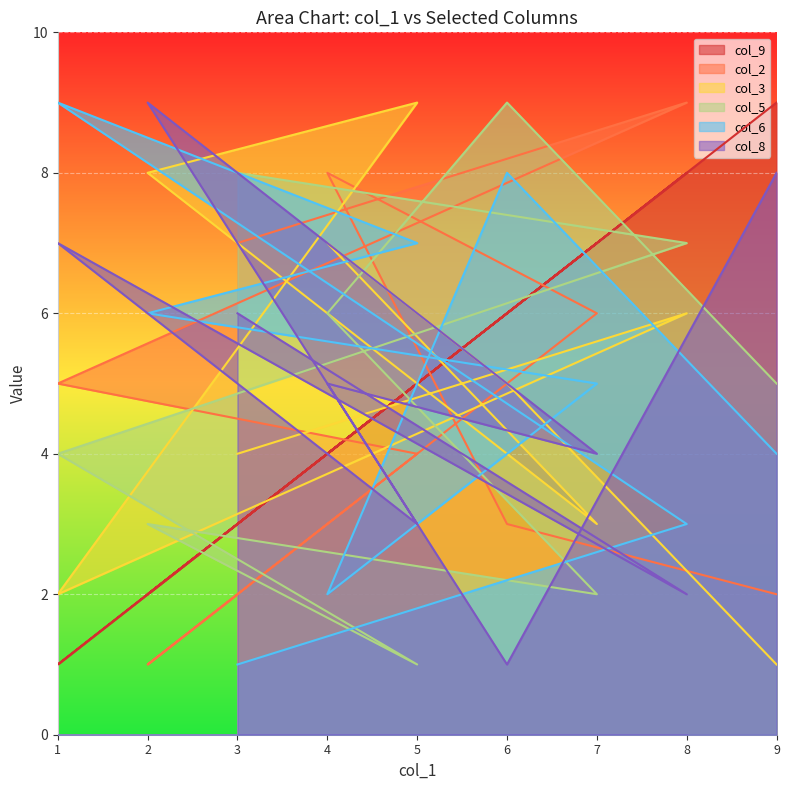

In col_9, how many points are lower than both neighbors (excluding endpoints)?

3